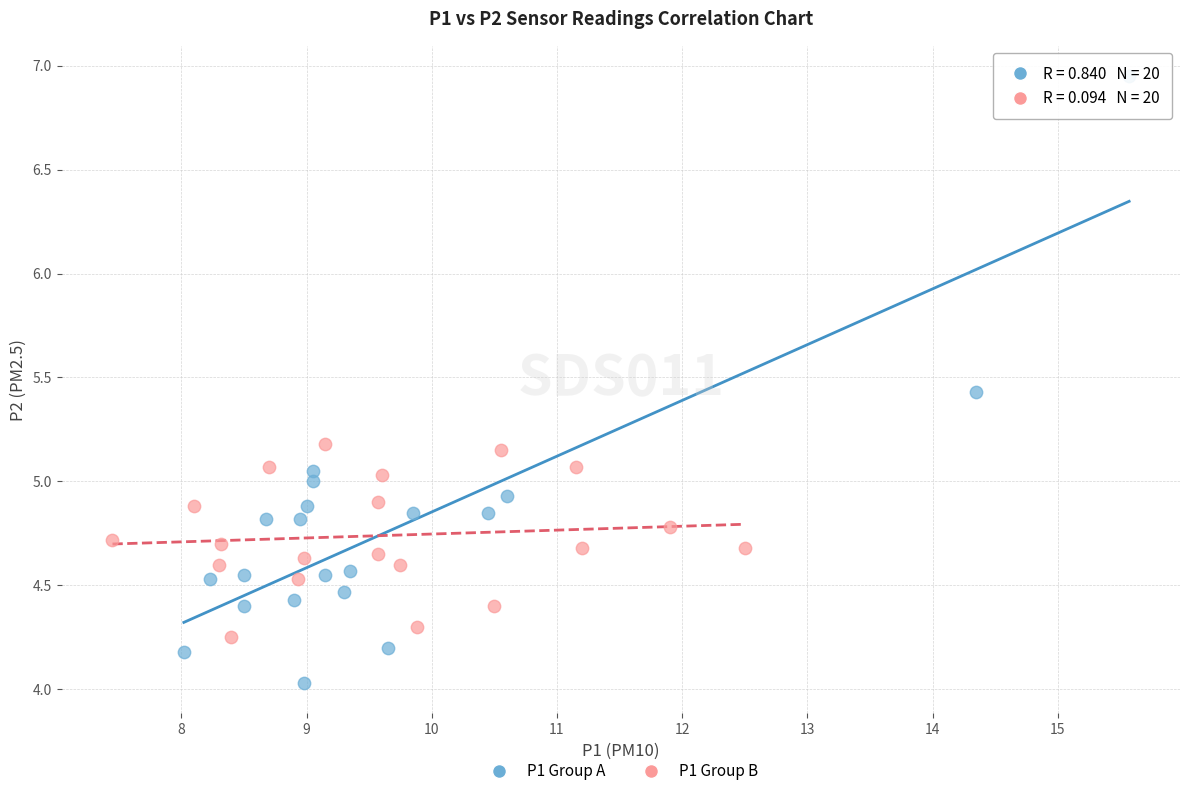

Which series has the largest Y range (max minus min)?

P1 Group A